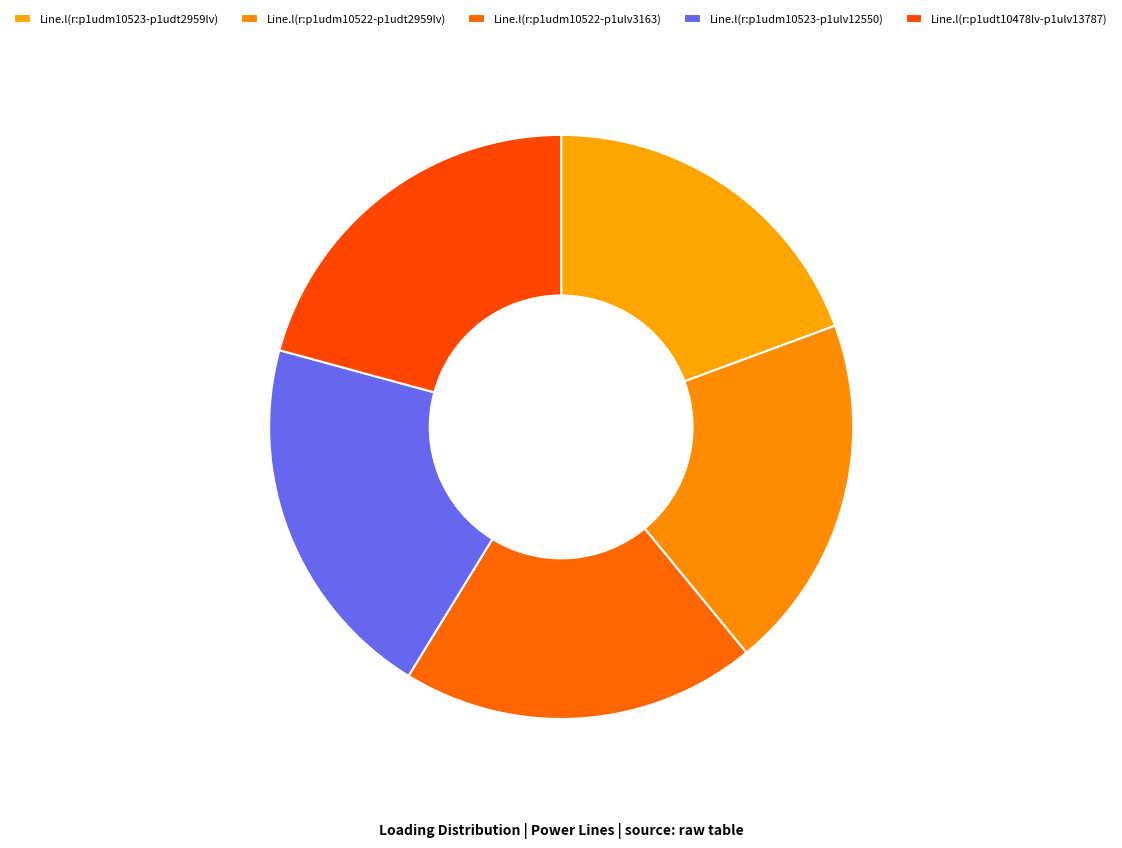

Count the number of slices in the pie.

5